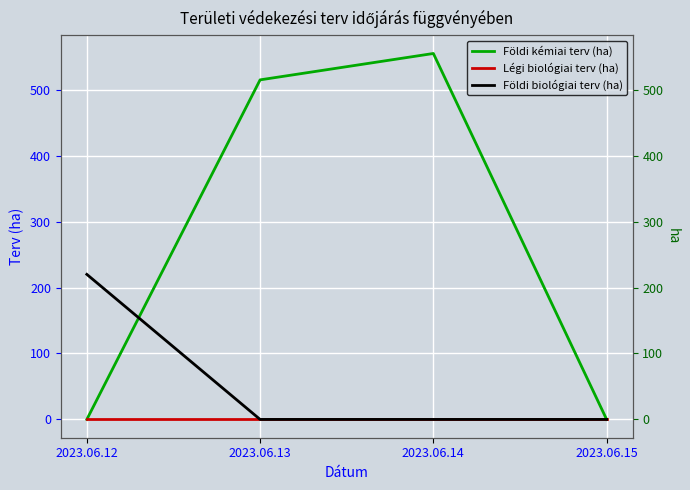

Between 2023.06.15 and 2023.06.14, which is larger?

2023.06.14